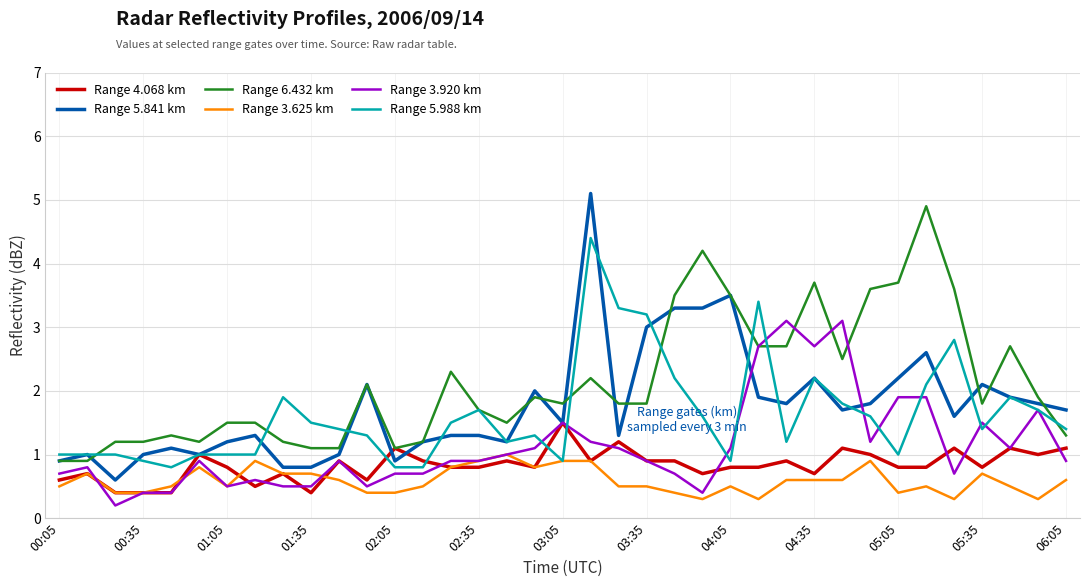

What is the maximum value for Range 4.068 km?

1.5